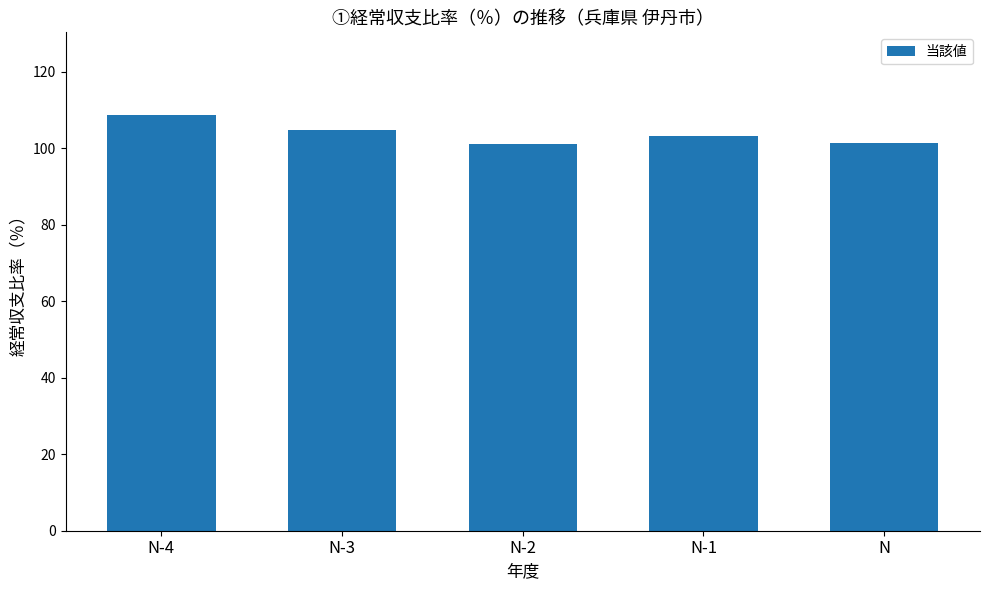

What is the difference between the values at N-4 and N-2?

7.6